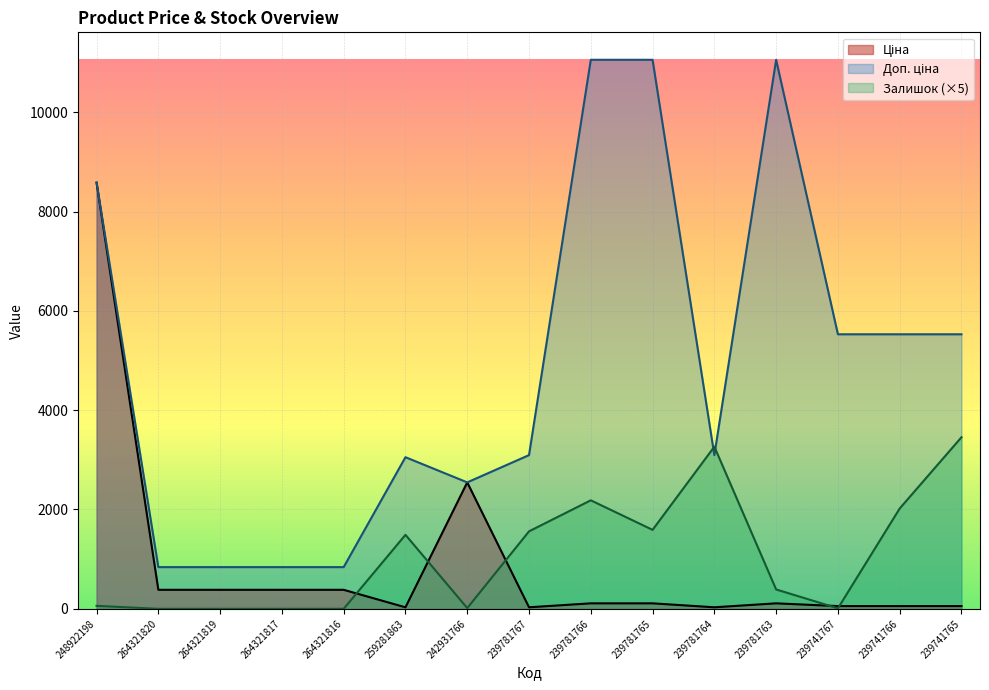

How many data points in Ціна are above 110?

9